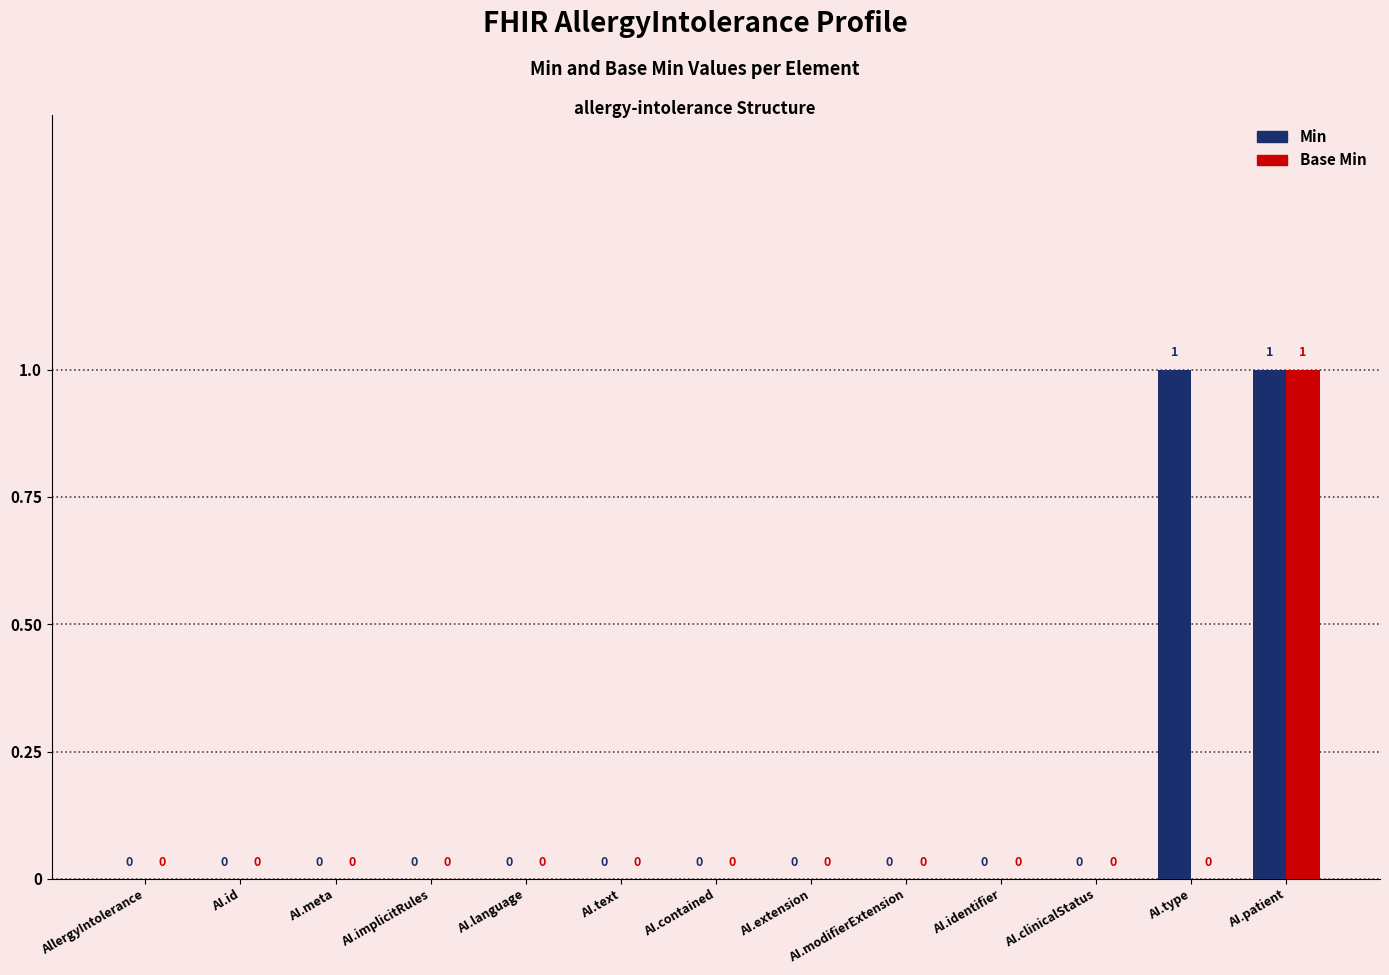

Which series has the largest total across all categories?

Min